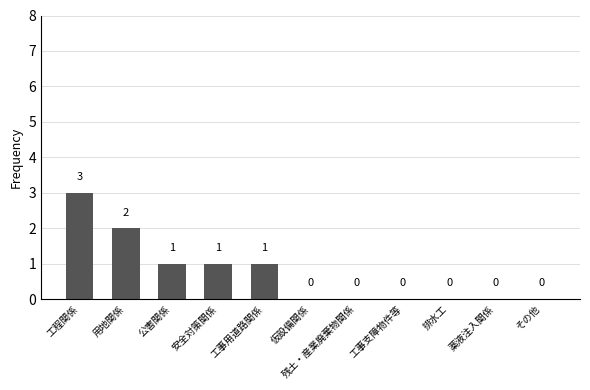

Reading right to left, what are all the values shown in this chart?

0	0	0	0	0	0	1	1	1	2	3